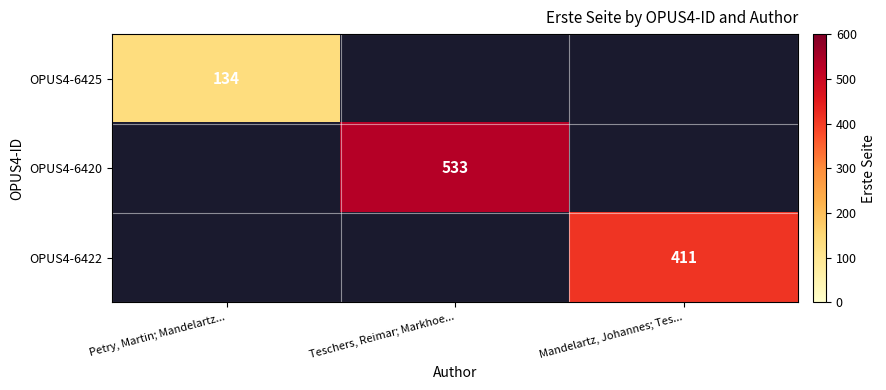

The OPUS4-6422 series shows 142 at Mandelartz, Johannes; Tes.... True or false?

False